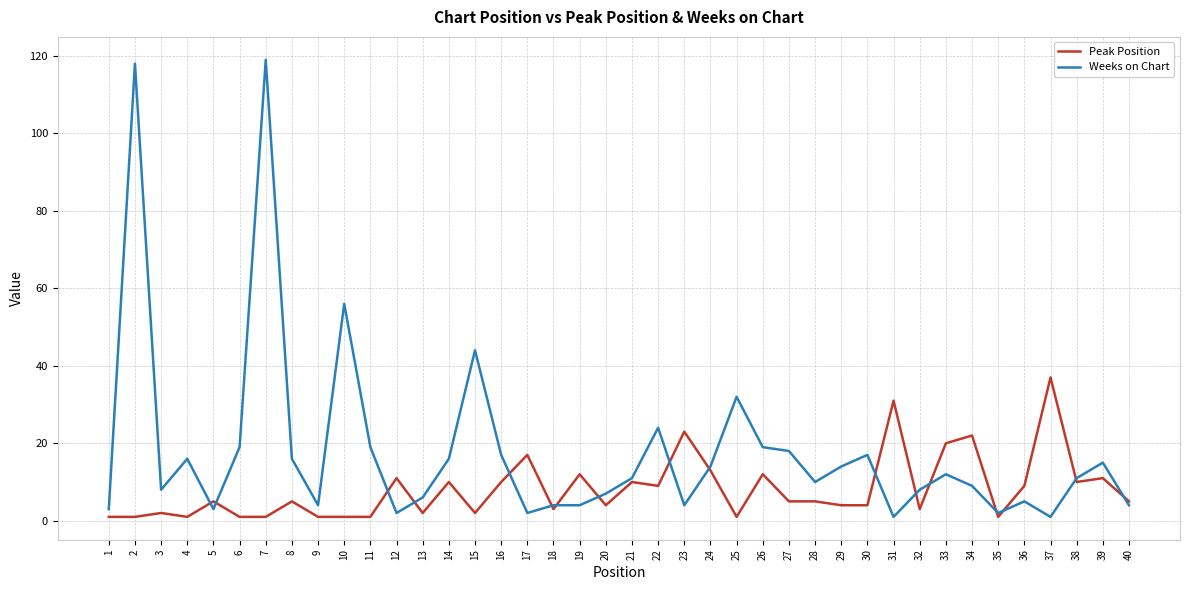

What is the difference between the maximum and second lowest values in the Weeks on Chart series?

118